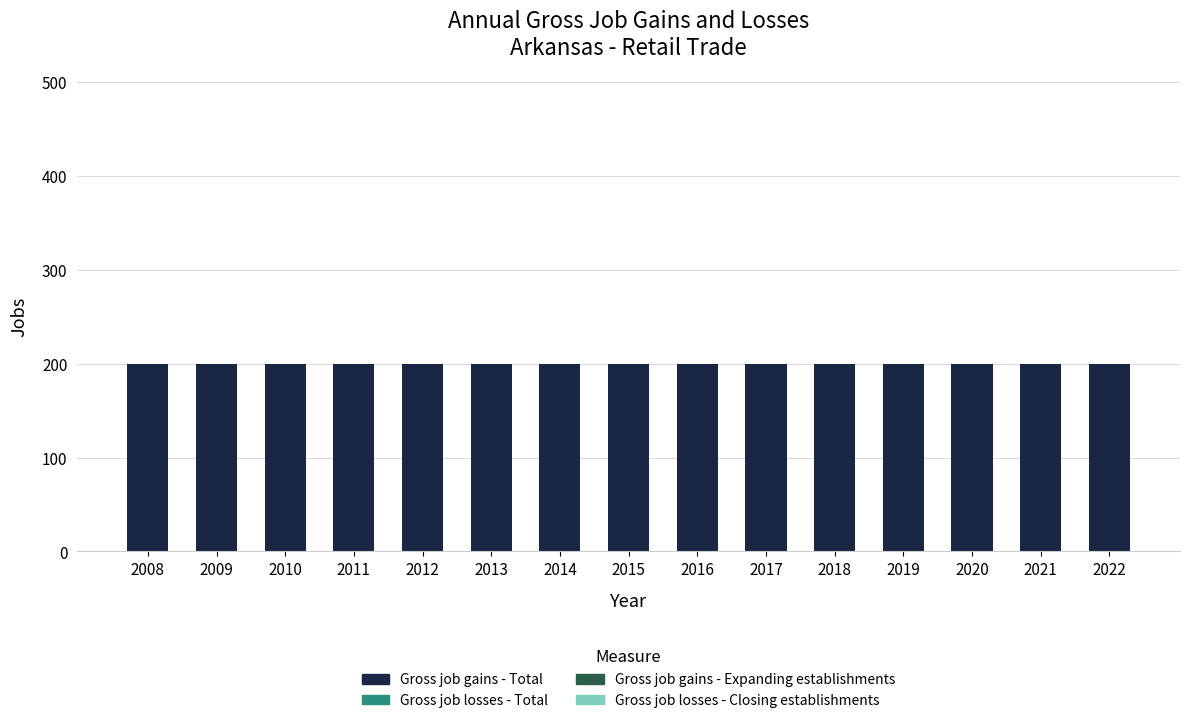

How many bars are there in total?

60